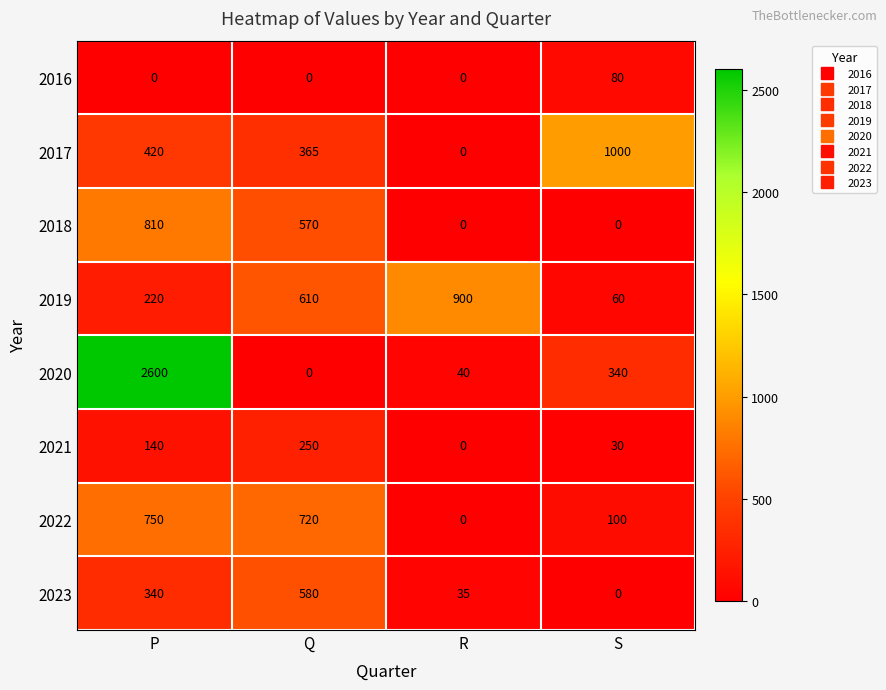

The 2018 series shows 1324 at P. True or false?

False